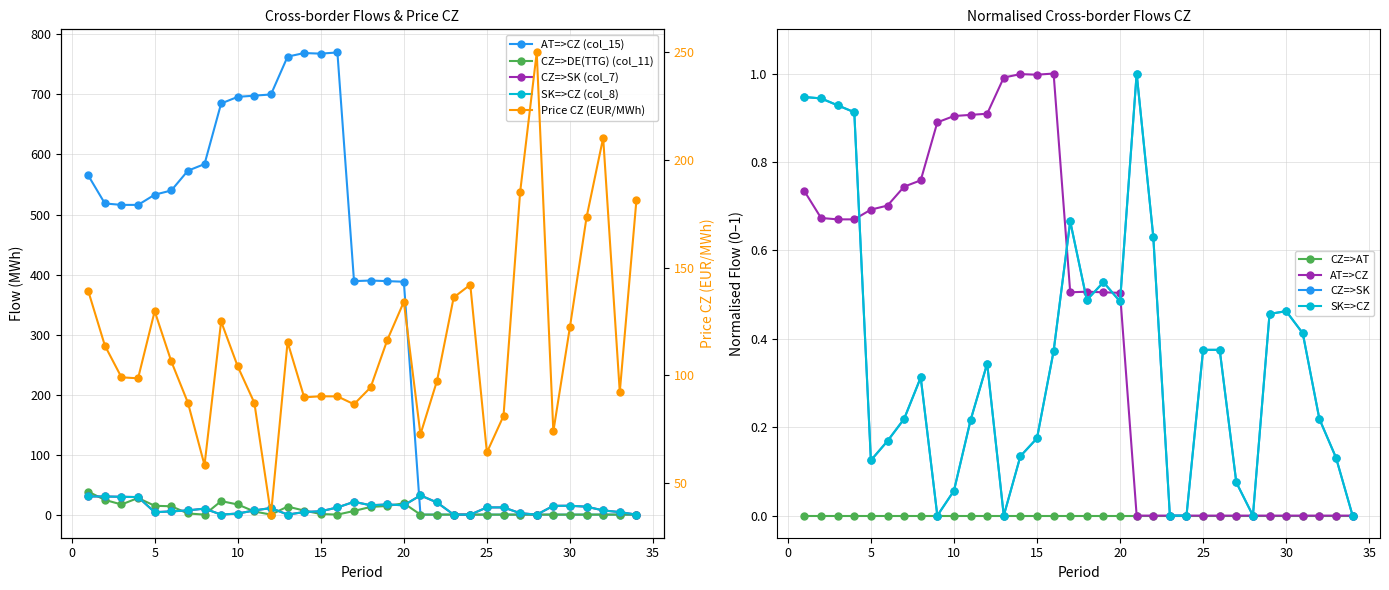

How many values in CZ=>SK (col_7) are above zero?

28